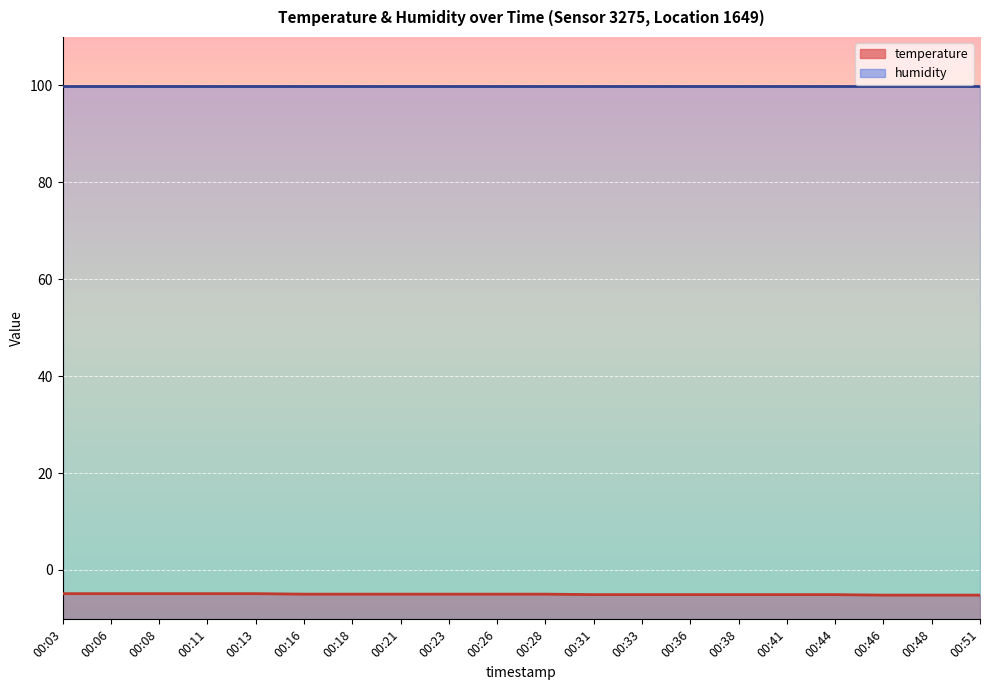

What is the greatest value displayed?

99.9